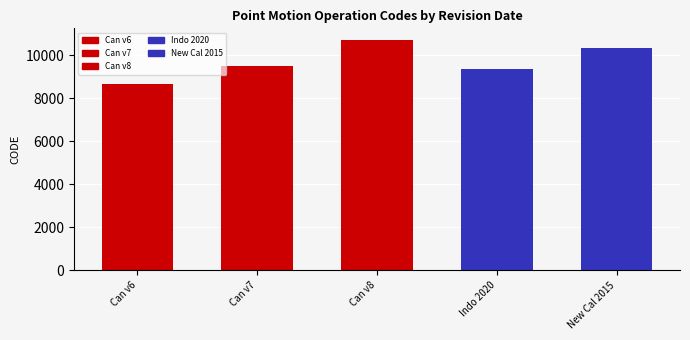

What is the difference between the maximum and second lowest values?

1332